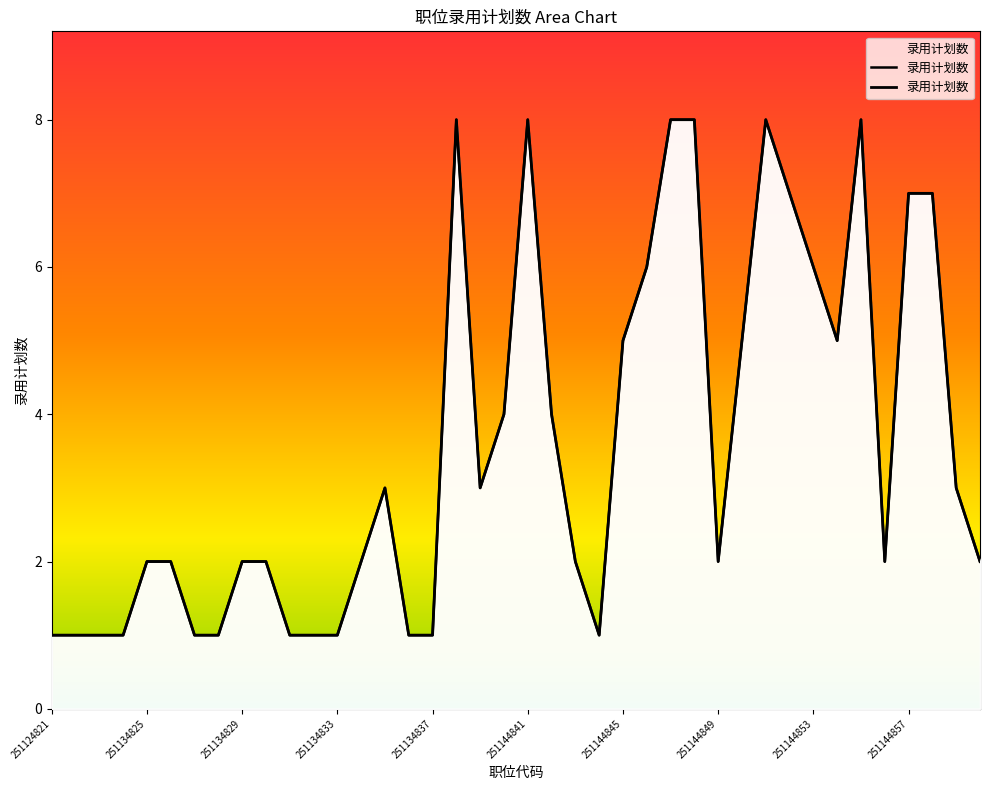

What is the change in value from 30 to 38?

-5